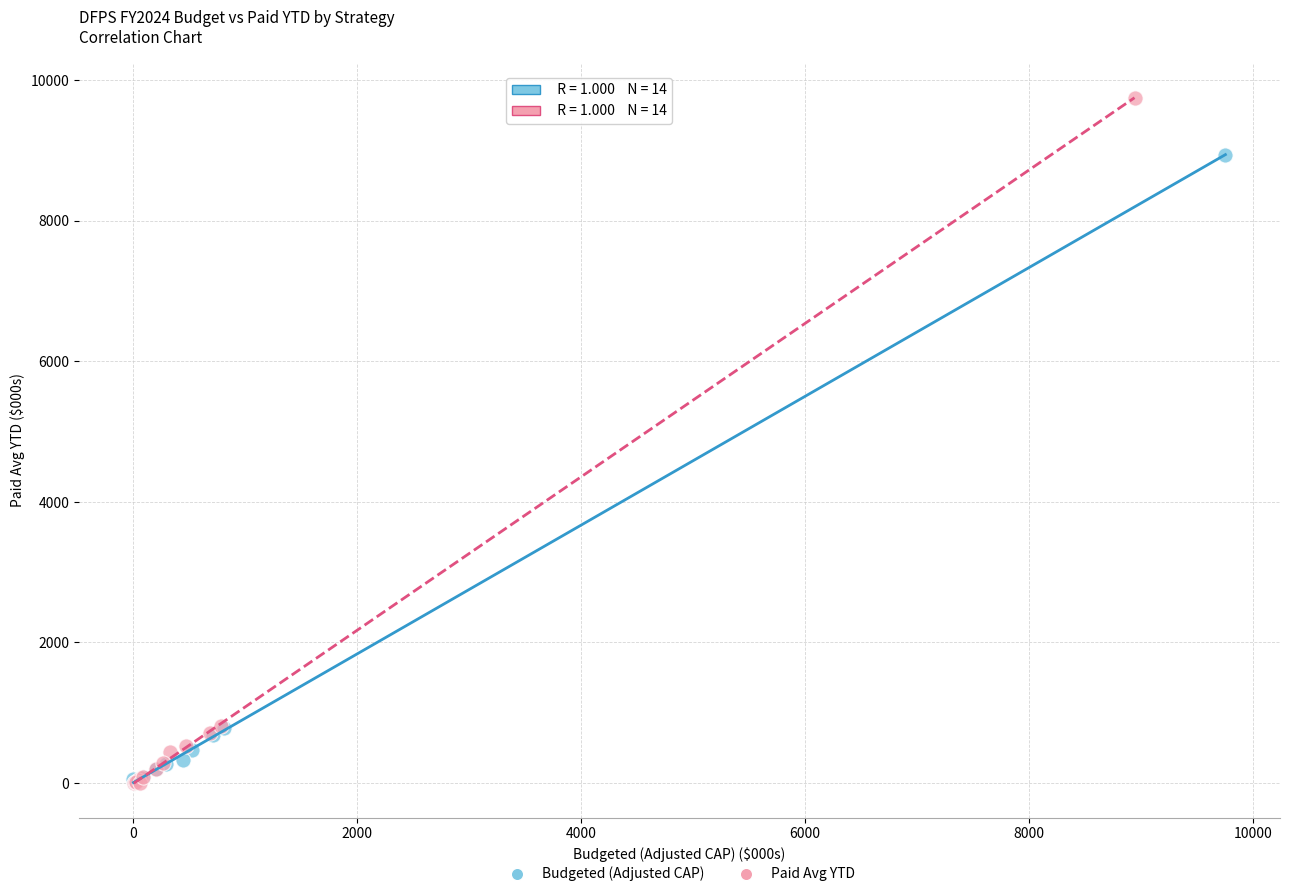

Which series has the widest spread of Y values?

Paid Avg YTD